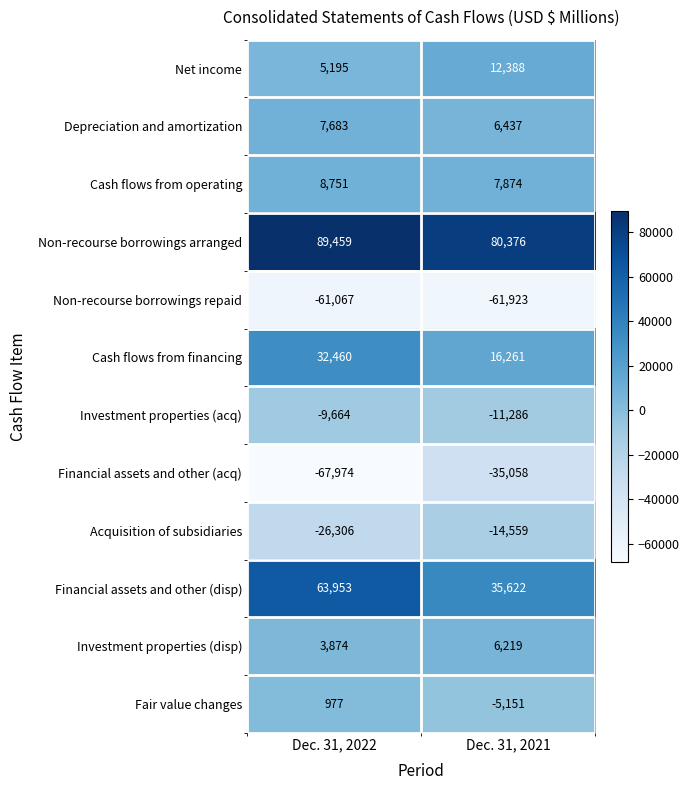

Read the Non-recourse borrowings arranged value at Dec. 31, 2021.

80376